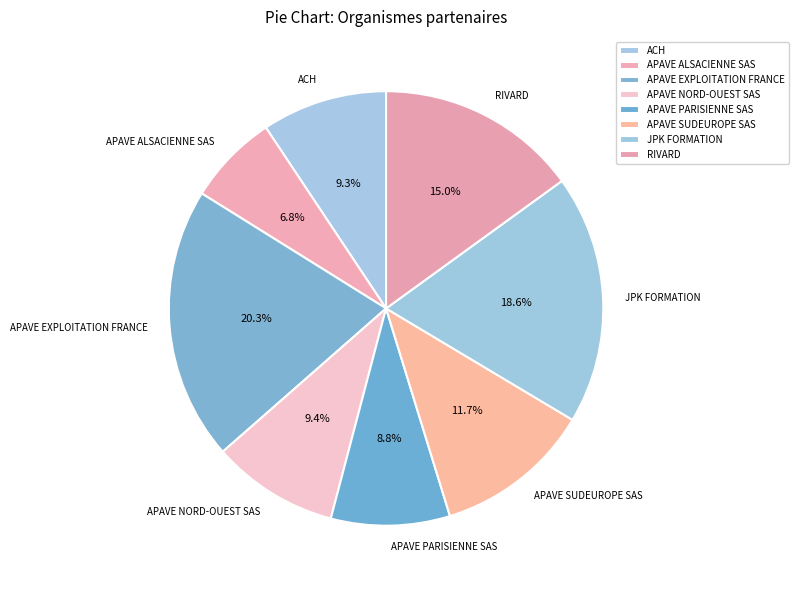

Does APAVE EXPLOITATION FRANCE represent more than half of the total?

No